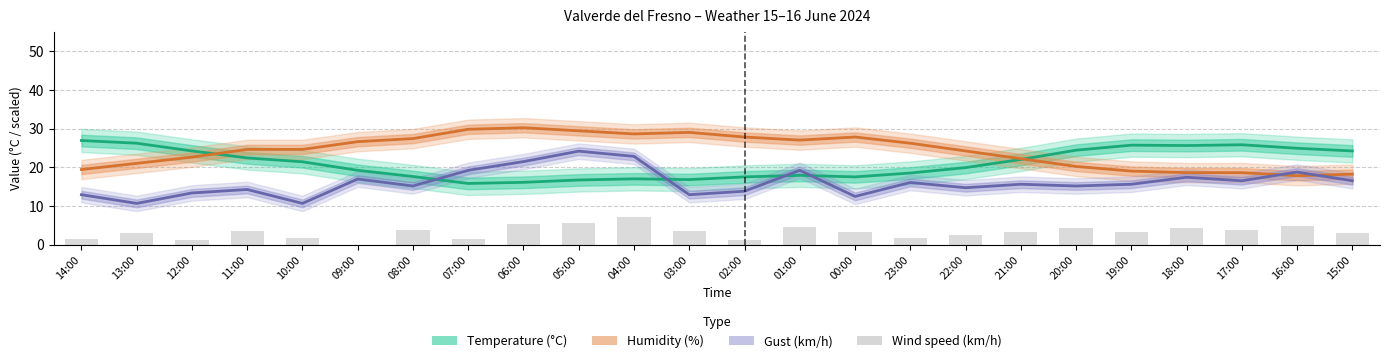

What is the label of the 14th bar from the left?

01:00